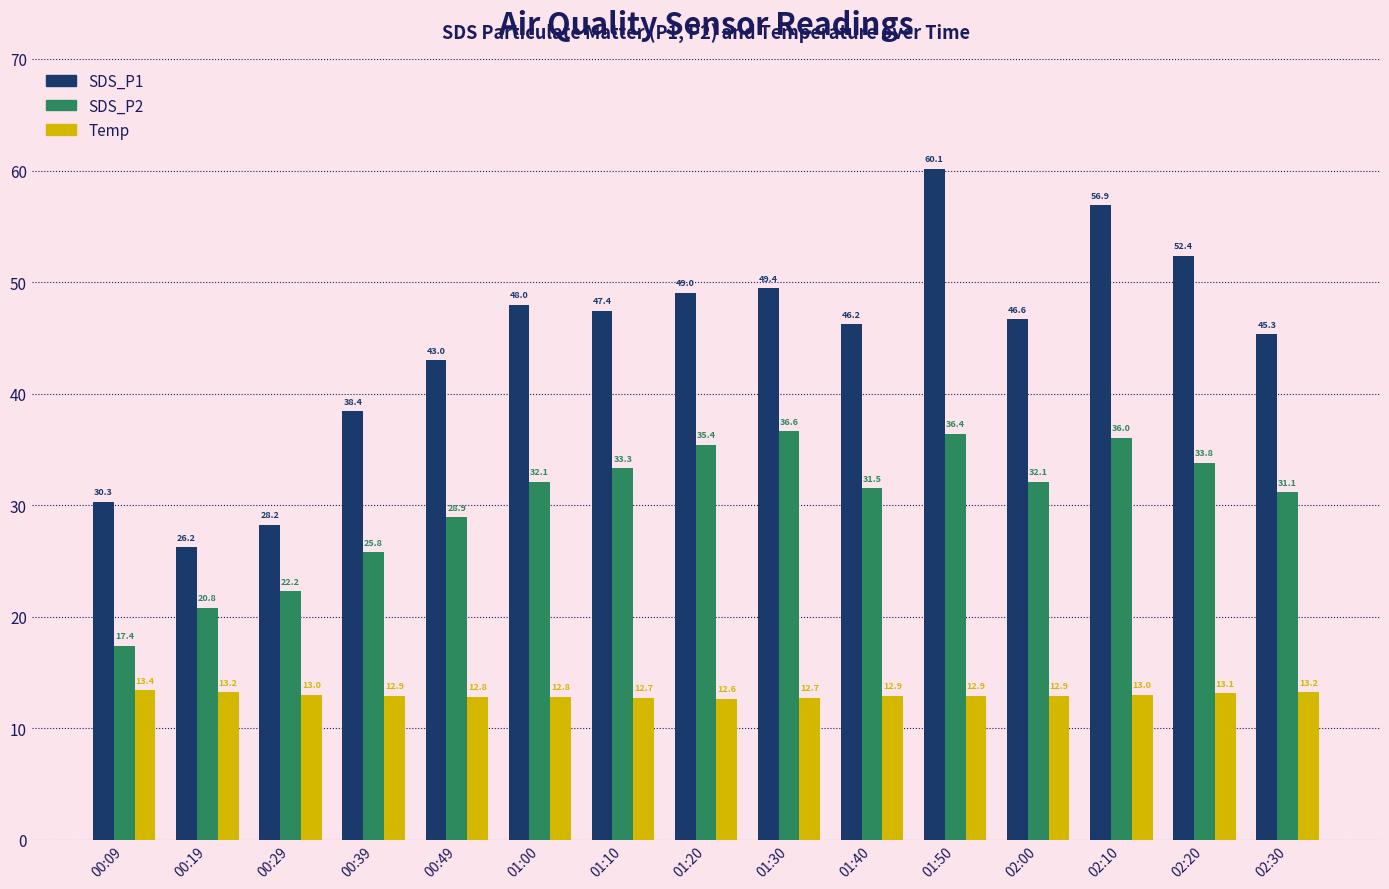

Which series has the largest range (max minus min)?

SDS_P1